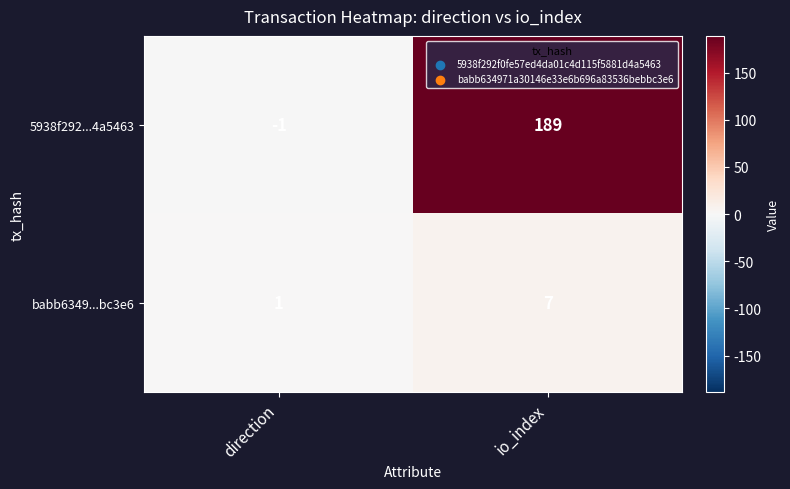

Which series has the widest spread of values?

5938f292...4a5463